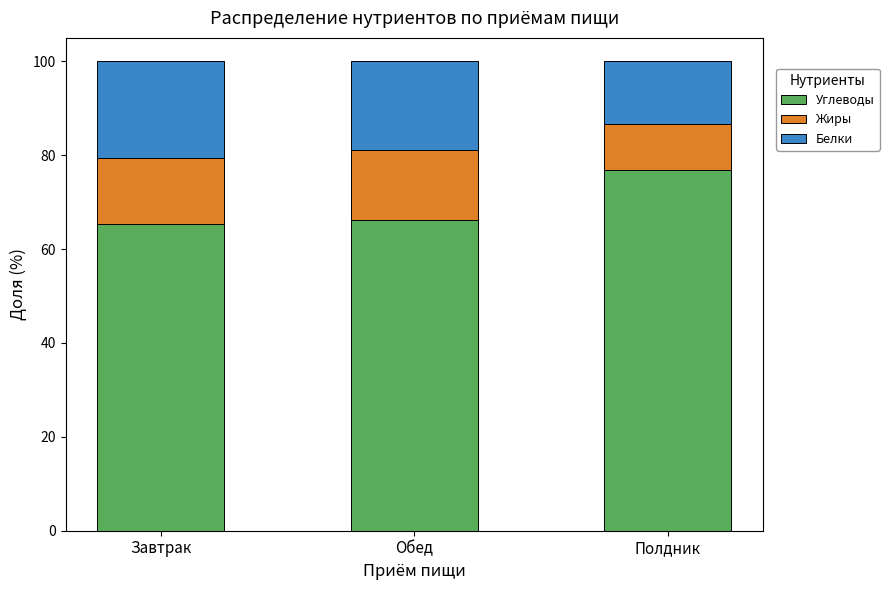

Does the chart contain stacked bars?

Yes